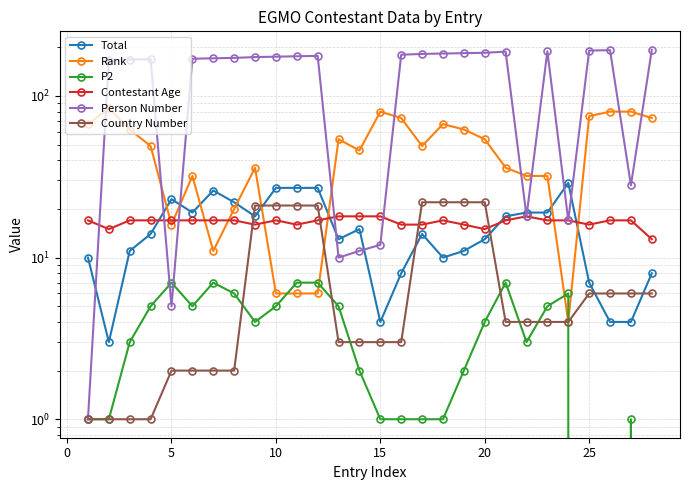

What is the average value of the P2 series?

3